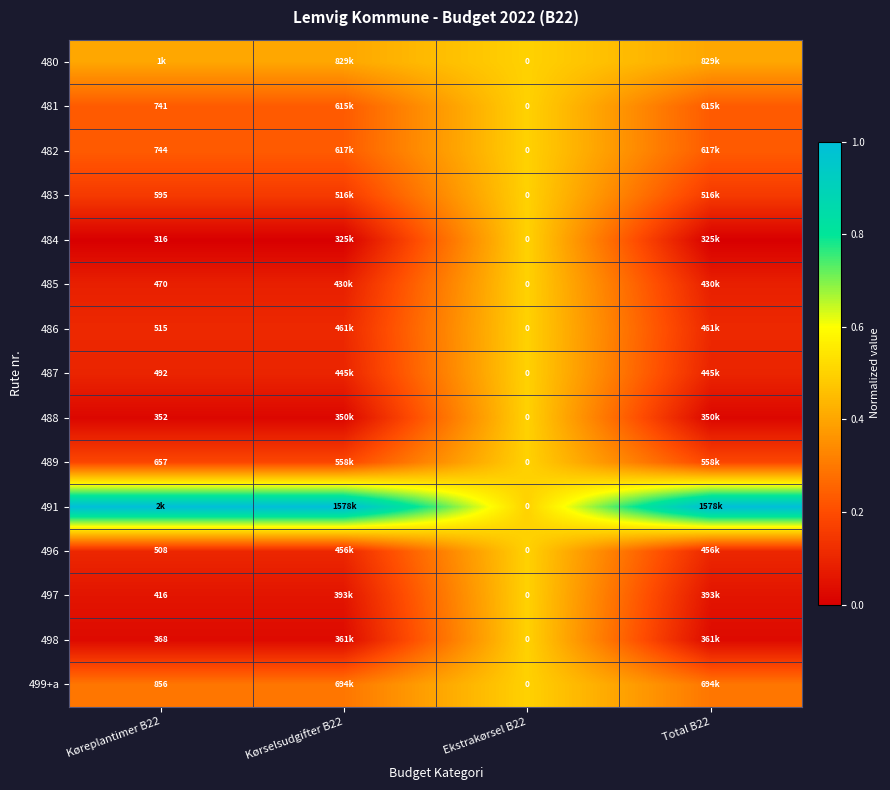

True or false: 481 has a value of 0.2 at Total B22.

True